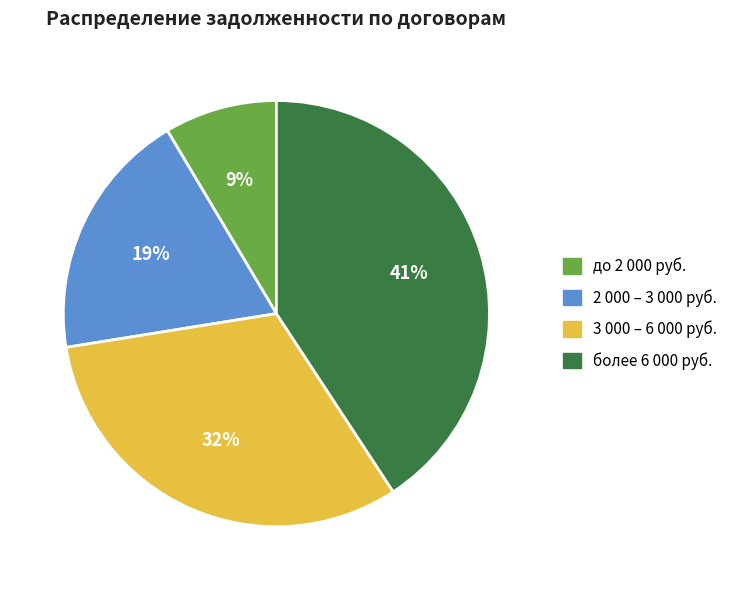

Count the number of slices in the pie.

4